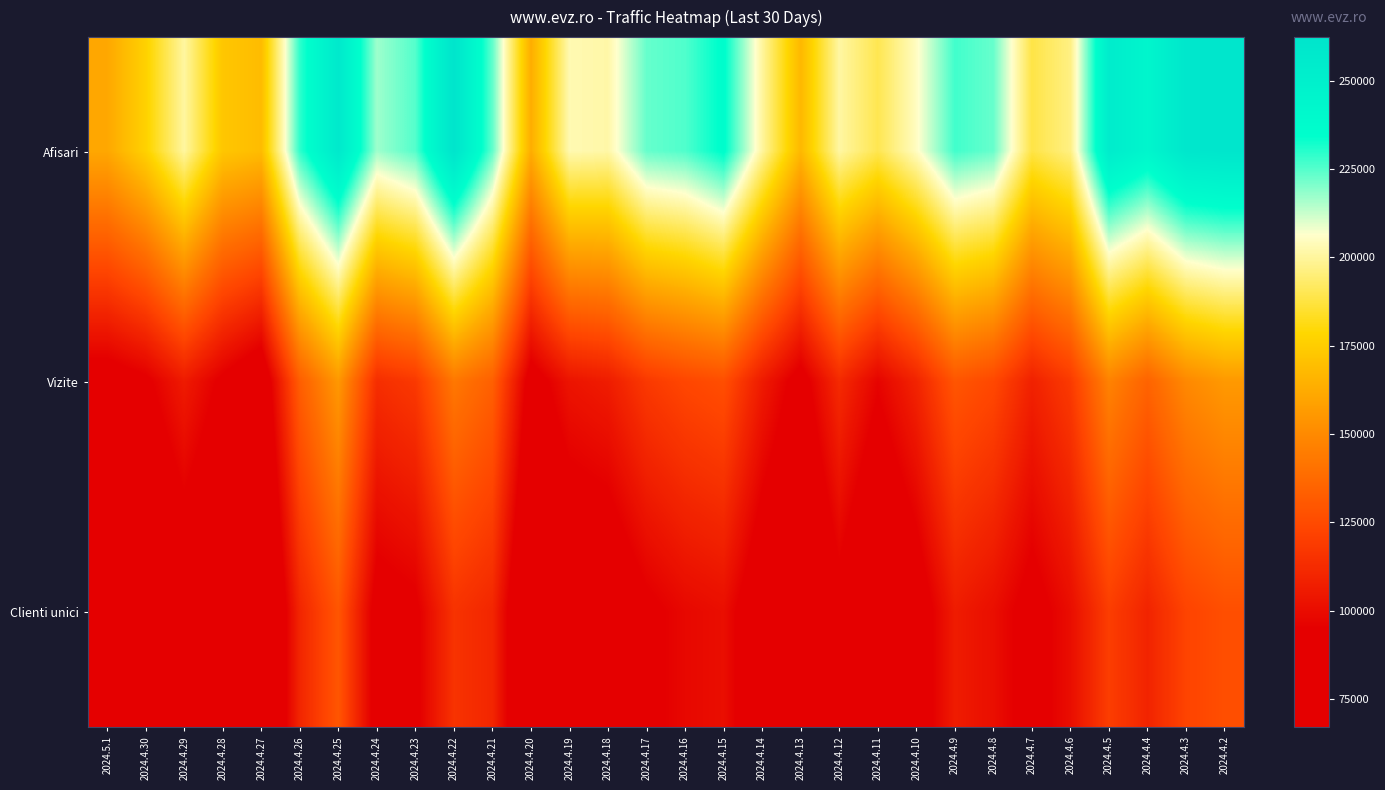

Reading left to right, list all the values displayed in this chart.

Afisari: 2024.5.1=161163	2024.4.30=176712	2024.4.29=200574	2024.4.28=172554	2024.4.27=168678	2024.4.26=229148	2024.4.25=257220	2024.4.24=217058	2024.4.23=225135	2024.4.22=262352	2024.4.21=223594	2024.4.20=163265	2024.4.19=202876	2024.4.18=201547	2024.4.17=223156	2024.4.16=225590	2024.4.15=235891	2024.4.14=200235	2024.4.13=167294	2024.4.12=200841	2024.4.11=189727	2024.4.10=205056	2024.4.9=227164	2024.4.8=222973	2024.4.7=188251	2024.4.6=196580	2024.4.5=253891	2024.4.4=243856	2024.4.3=259661	2024.4.2=260813
Vizite: 2024.5.1=88367	2024.4.30=93368	2024.4.29=105958	2024.4.28=93119	2024.4.27=82907	2024.4.26=132703	2024.4.25=155272	2024.4.24=113583	2024.4.23=118198	2024.4.22=143048	2024.4.21=133489	2024.4.20=89072	2024.4.19=103263	2024.4.18=106578	2024.4.17=118180	2024.4.16=123632	2024.4.15=126823	2024.4.14=105861	2024.4.13=90250	2024.4.12=112124	2024.4.11=96777	2024.4.10=109545	2024.4.9=129537	2024.4.8=124305	2024.4.7=108507	2024.4.6=118693	2024.4.5=147070	2024.4.4=134868	2024.4.3=149413	2024.4.2=155729
Clienti unici: 2024.5.1=70851	2024.4.30=72707	2024.4.29=84254	2024.4.28=75909	2024.4.27=66999	2024.4.26=110289	2024.4.25=129505	2024.4.24=89770	2024.4.23=92983	2024.4.22=115547	2024.4.21=110466	2024.4.20=71315	2024.4.19=80666	2024.4.18=82795	2024.4.17=92783	2024.4.16=98318	2024.4.15=100722	2024.4.14=83758	2024.4.13=73034	2024.4.12=90852	2024.4.11=75041	2024.4.10=87076	2024.4.9=106344	2024.4.8=100863	2024.4.7=90521	2024.4.6=100546	2024.4.5=119883	2024.4.4=109595	2024.4.3=122209	2024.4.2=126826